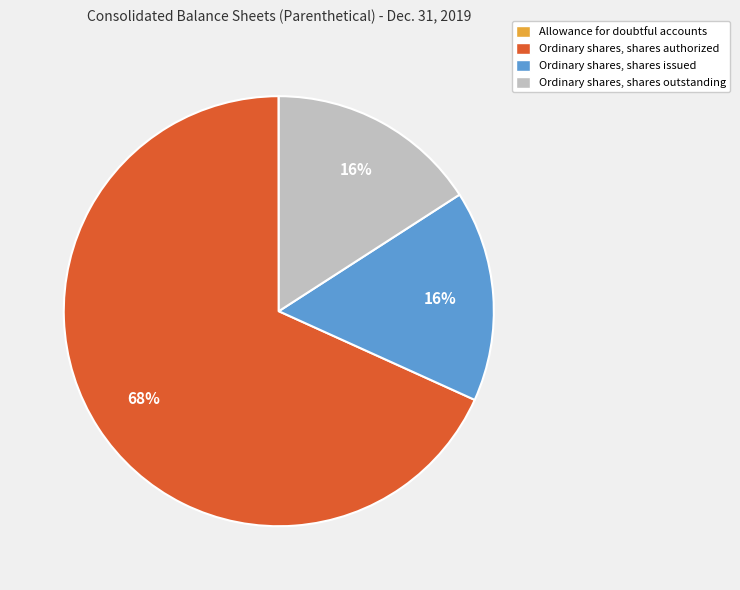

True or false: Ordinary shares, shares issued accounts for 3% of the total.

False